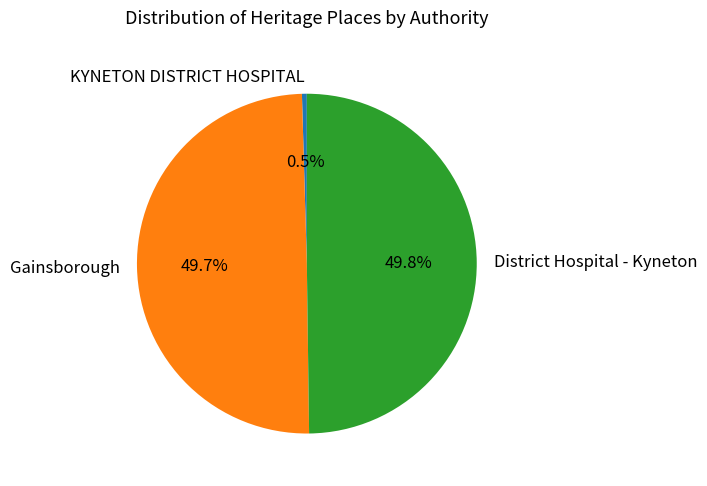

True or false: District Hospital - Kyneton accounts for 50% of the total.

True